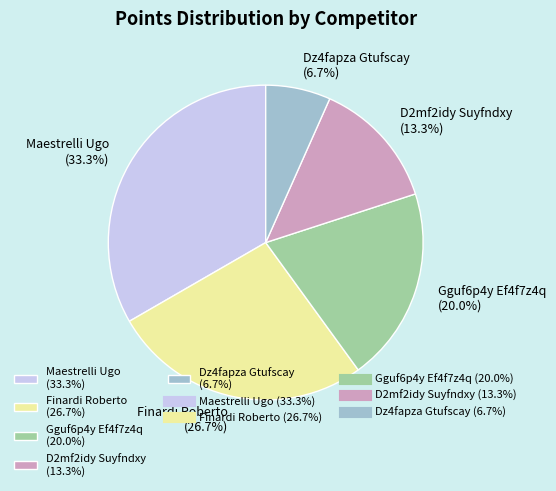

To the nearest percent, what is the difference between the largest and smallest slice percentages?

27%